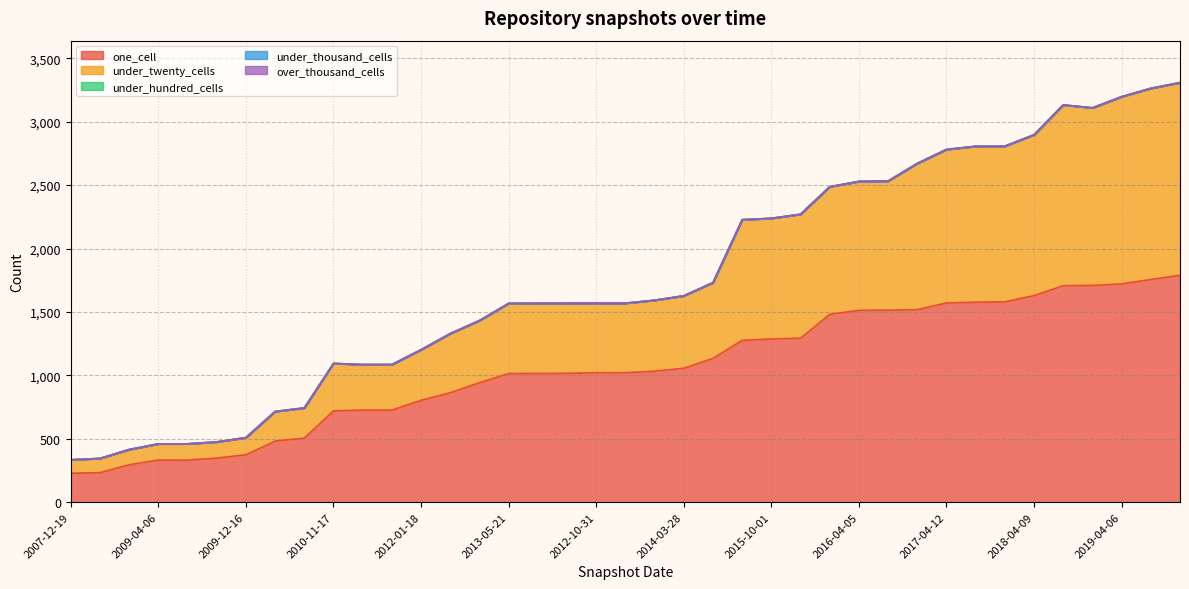

Rank the series at 2018-09-28 from highest to lowest value.

one_cell, under_twenty_cells, under_hundred_cells, under_thousand_cells, over_thousand_cells